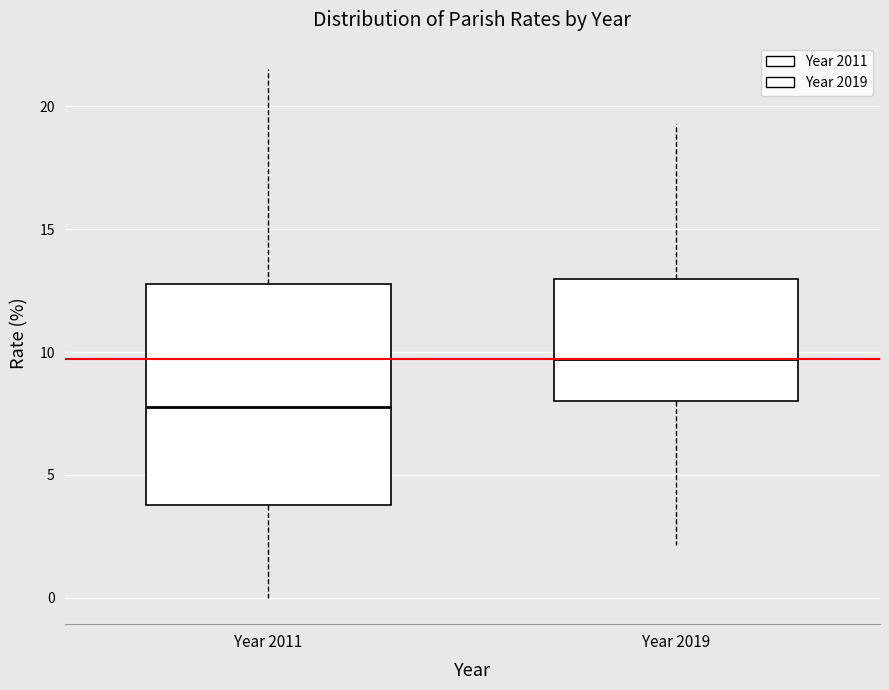

Where does the lower whisker of the box for Year 2019 end on the y-axis? The values are not printed on the chart, so give them approximately, as read against the axis.

2.0